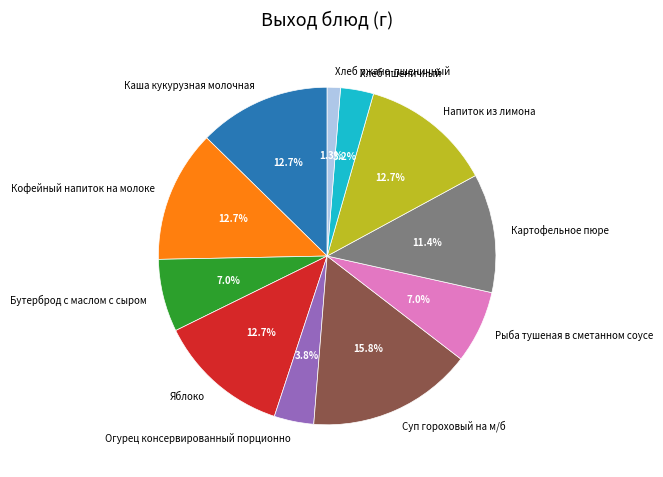

Do Кофейный напиток на молоке and Яблоко together represent more than half of the pie?

No